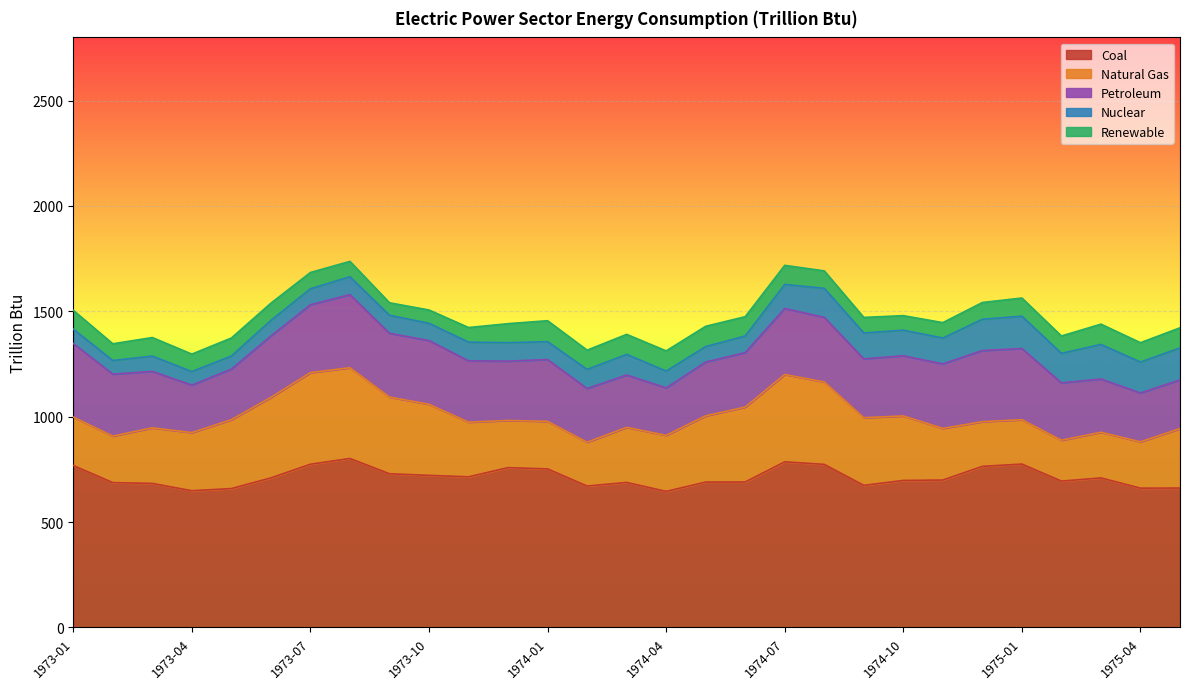

What is the sum of all Coal values?

20694.7